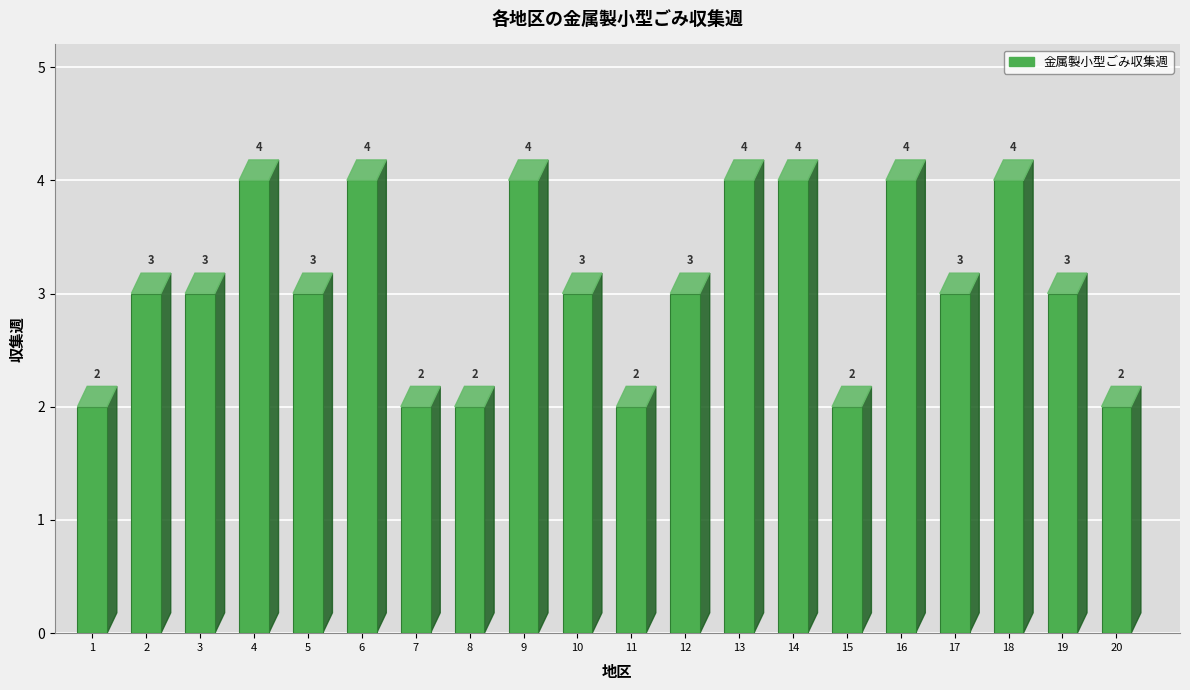

How many values are between 2 and 4?

20